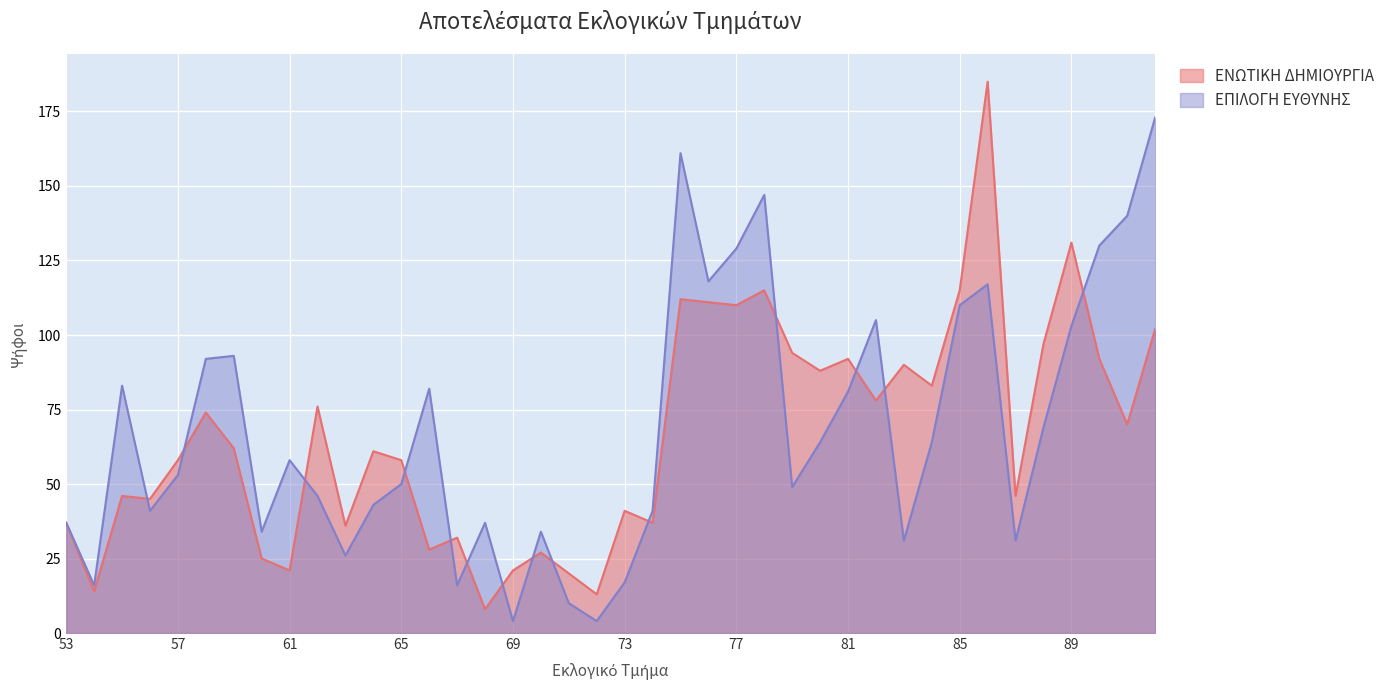

Reading right to left, transcribe all the data shown in this chart.

ΕΝΩΤΙΚΗ ΔΗΜΙΟΥΡΓΙΑ: 92=102	91=70	90=92	89=131	88=97	87=46	86=185	85=115	84=83	83=90	82=78	81=92	80=88	79=94	78=115	77=110	76=111	75=112	74=37	73=41	72=13	71=20	70=27	69=21	68=8	67=32	66=28	65=58	64=61	63=36	62=76	61=21	60=25	59=62	58=74	57=58	56=45	55=46	54=14	53=37
ΕΠΙΛΟΓΗ ΕΥΘΥΝΗΣ: 92=173	91=140	90=130	89=103	88=69	87=31	86=117	85=110	84=64	83=31	82=105	81=81	80=64	79=49	78=147	77=129	76=118	75=161	74=41	73=17	72=4	71=10	70=34	69=4	68=37	67=16	66=82	65=50	64=43	63=26	62=46	61=58	60=34	59=93	58=92	57=53	56=41	55=83	54=16	53=37